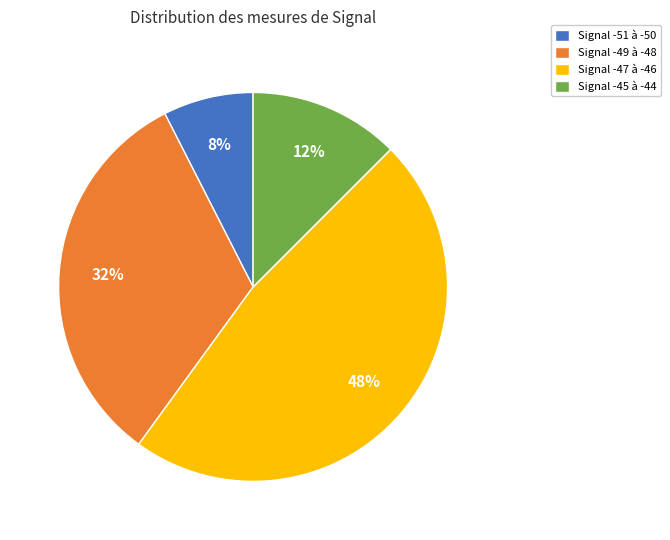

Which category has the biggest portion of the pie?

Signal -47 à -46